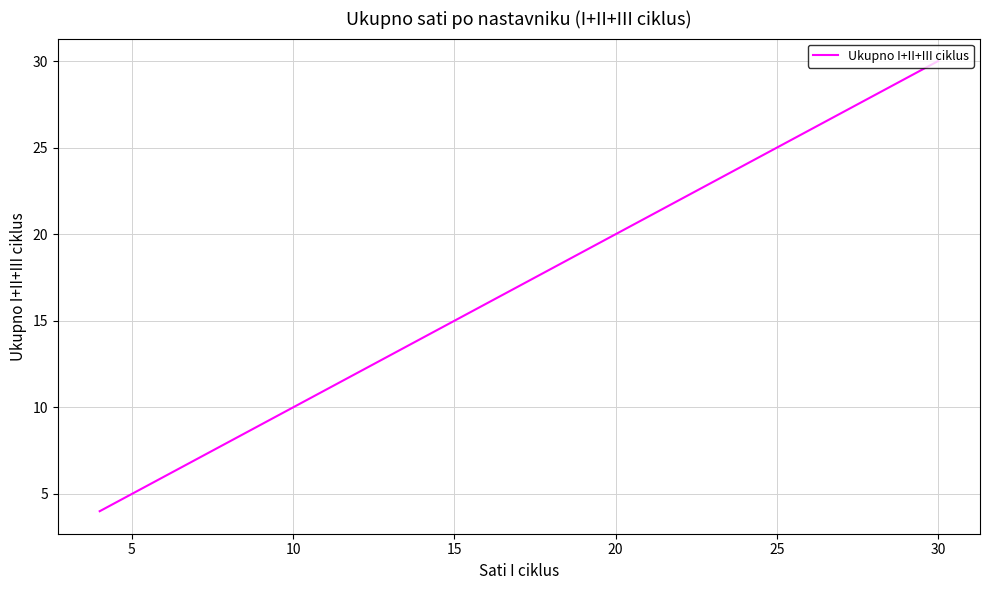

Reading left to right, what are all the values shown in this chart?

4	5	5	8	12	12	12	12	12	12	17	19	20	20	30